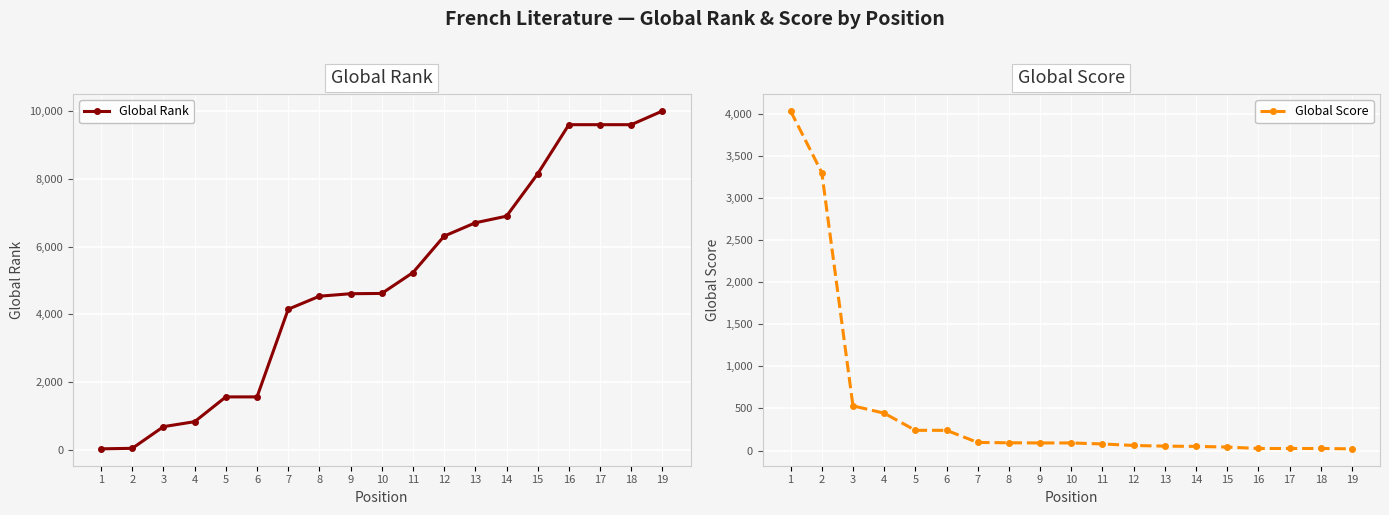

Which series has the largest total across all categories?

Global Rank